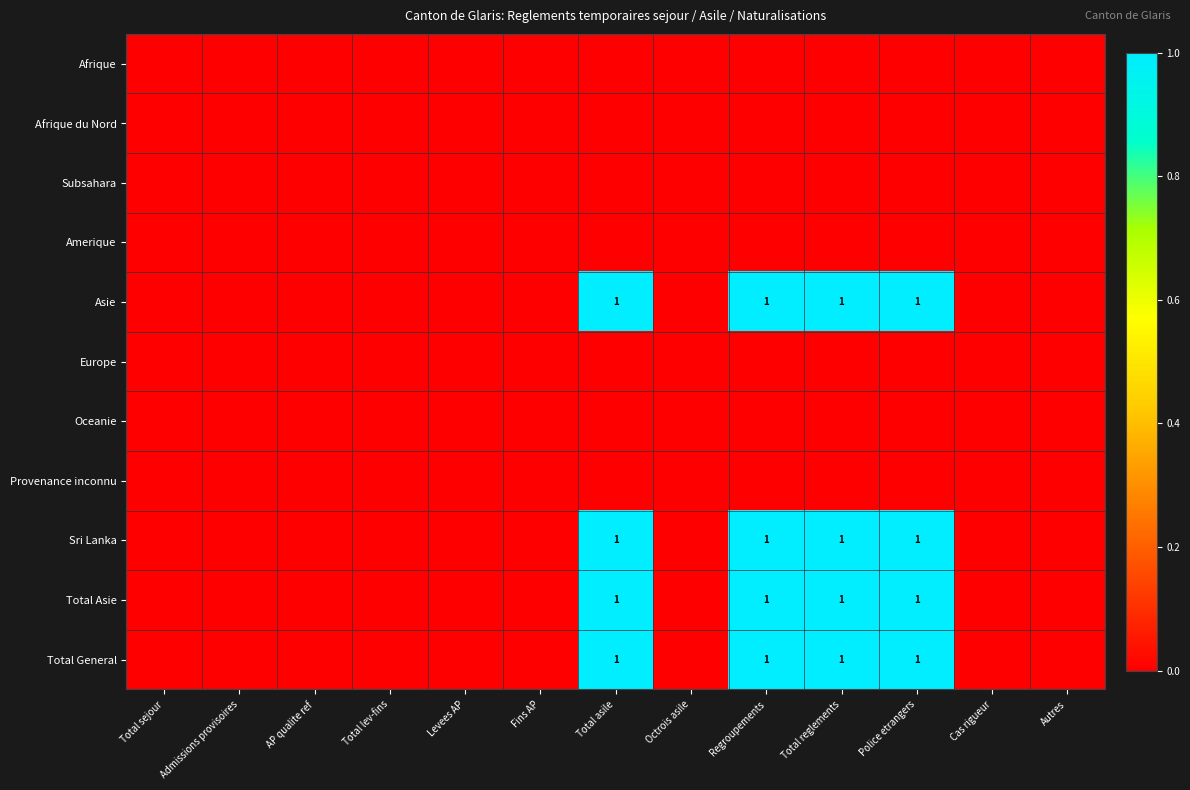

At how many categories does at least one series exceed 0?

4